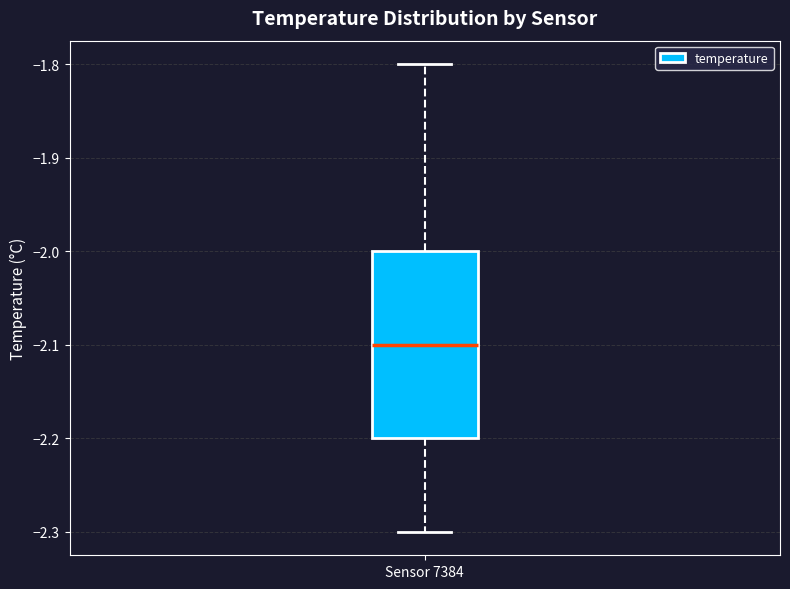

Transcribe this box plot: give where the median line is, the range the box spans, and where the two whiskers end, as read against the y-axis. The values are not printed on the chart, so give them approximately, as read against the axis.

median -2.1, box -2.2 to -2.0, whiskers -2.3 to -1.8